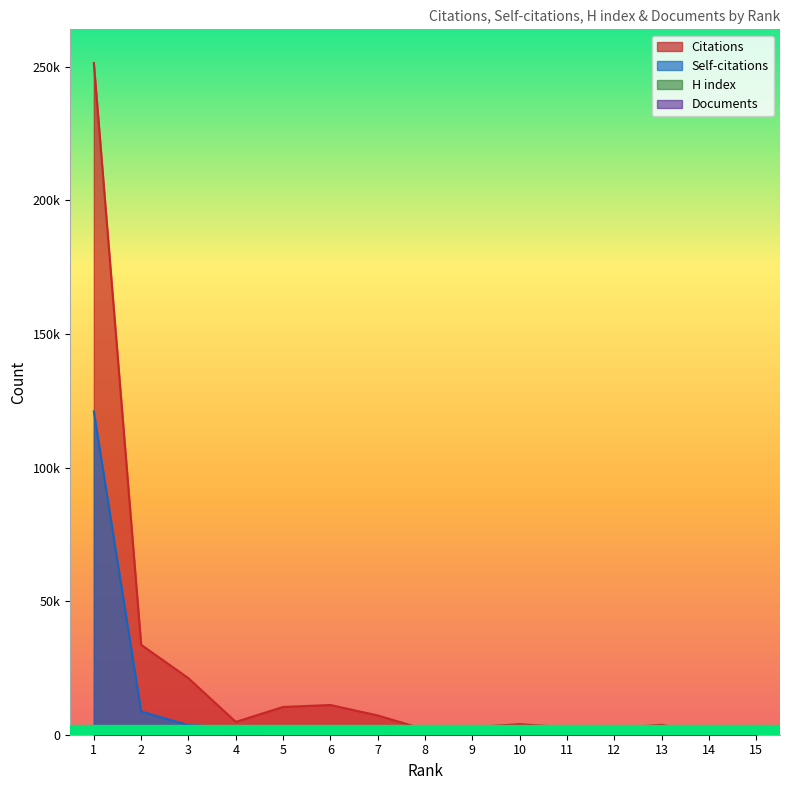

At which label does Documents reach its minimum?

15